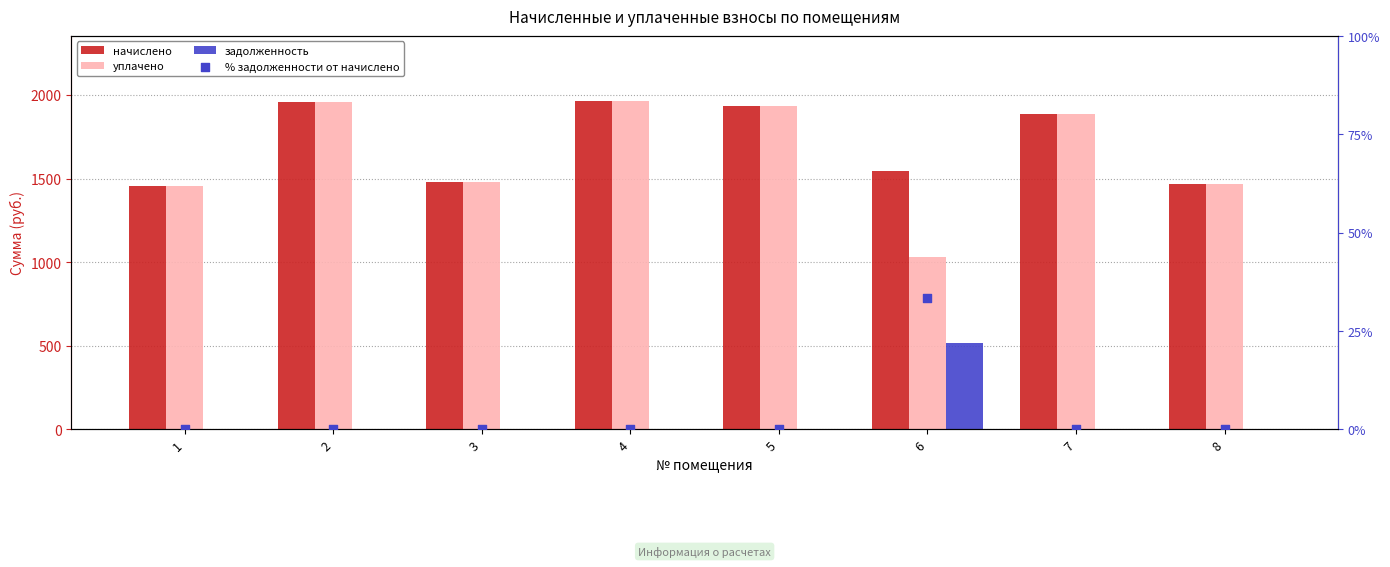

What is the total value across all series at 7?

3768.7